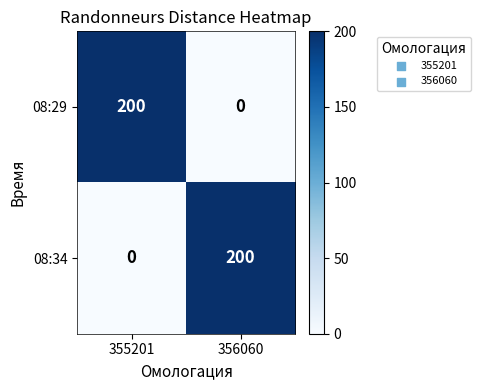

Which category has the lowest value in the 08:34 series?

355201